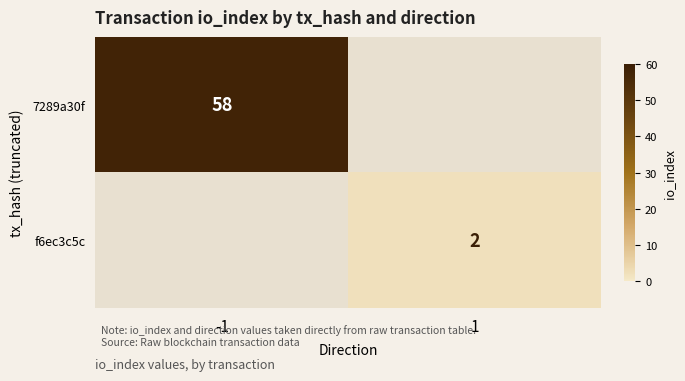

True or false: 7289a30f has a value of 58 at -1.

True